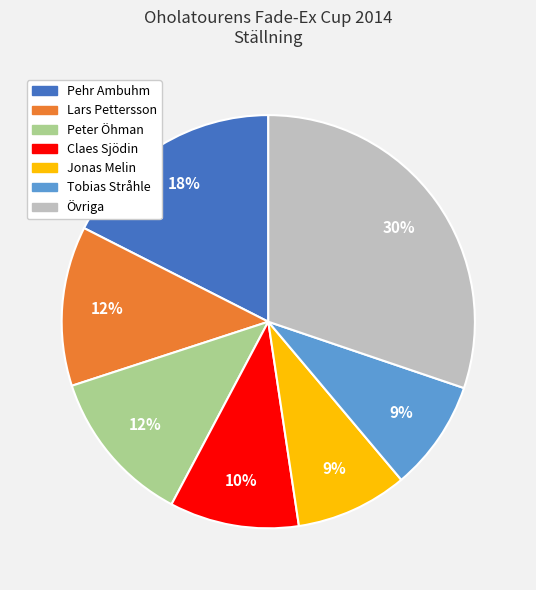

Is there any slice that represents more than half of the pie?

No